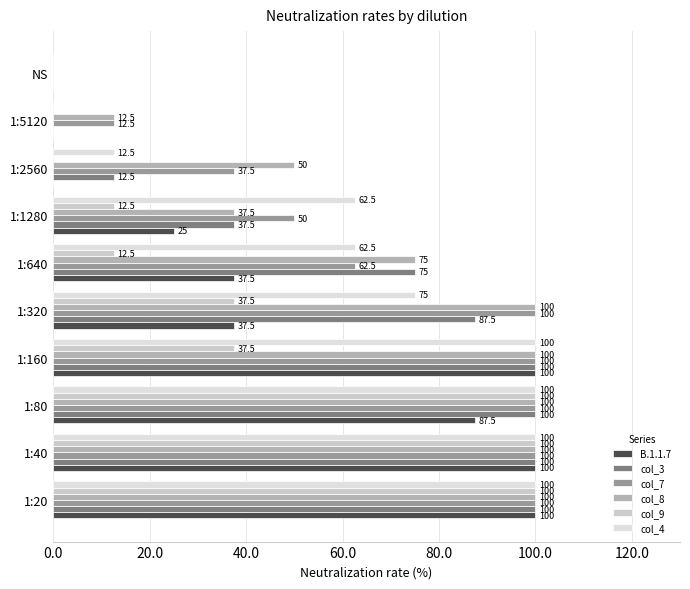

What is the sum of all col_4 values?

612.5